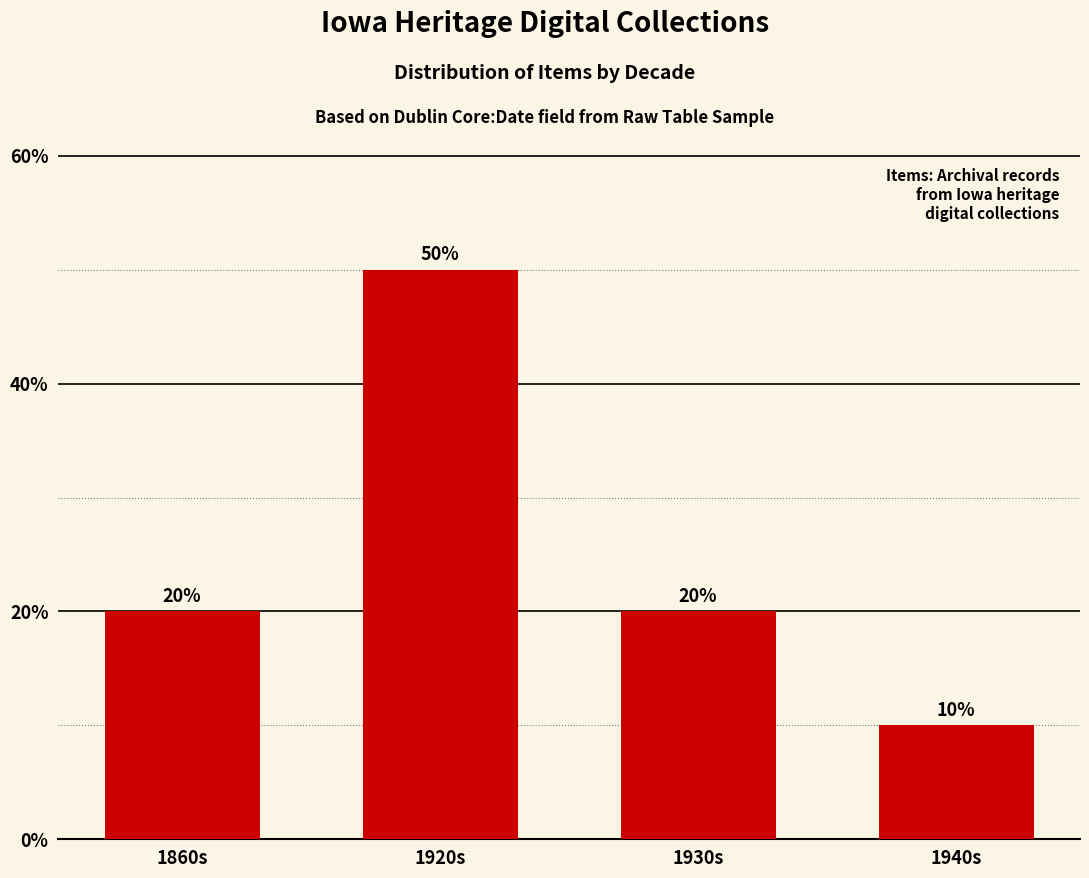

What is the sum of all values?

100